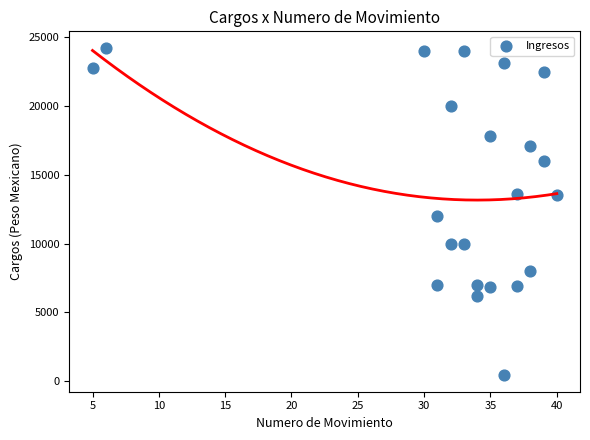

What Y value in the scatter plot is closest to 12328?

11972